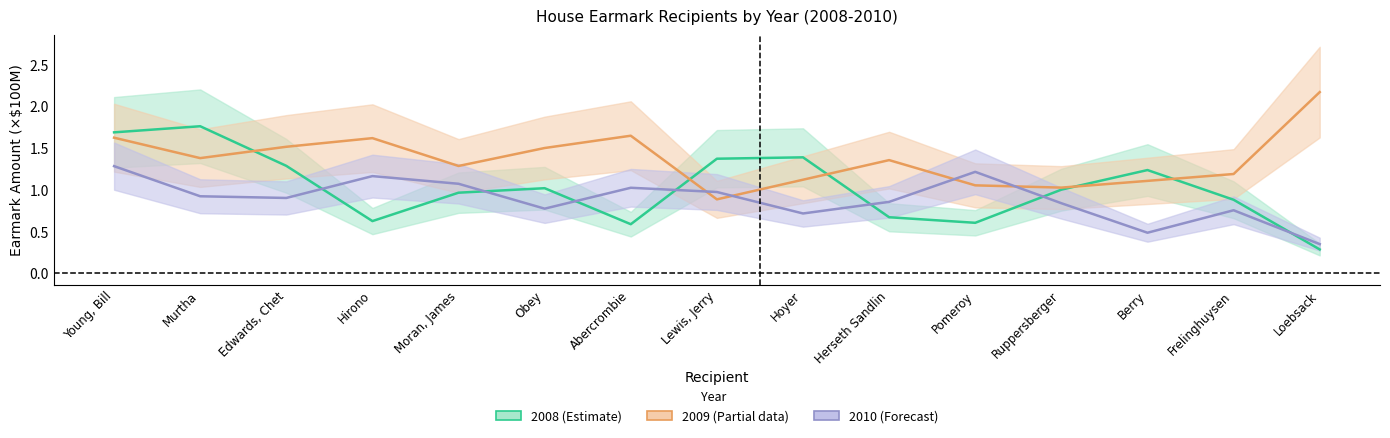

In 2009, how many points are higher than both neighbors (excluding endpoints)?

3